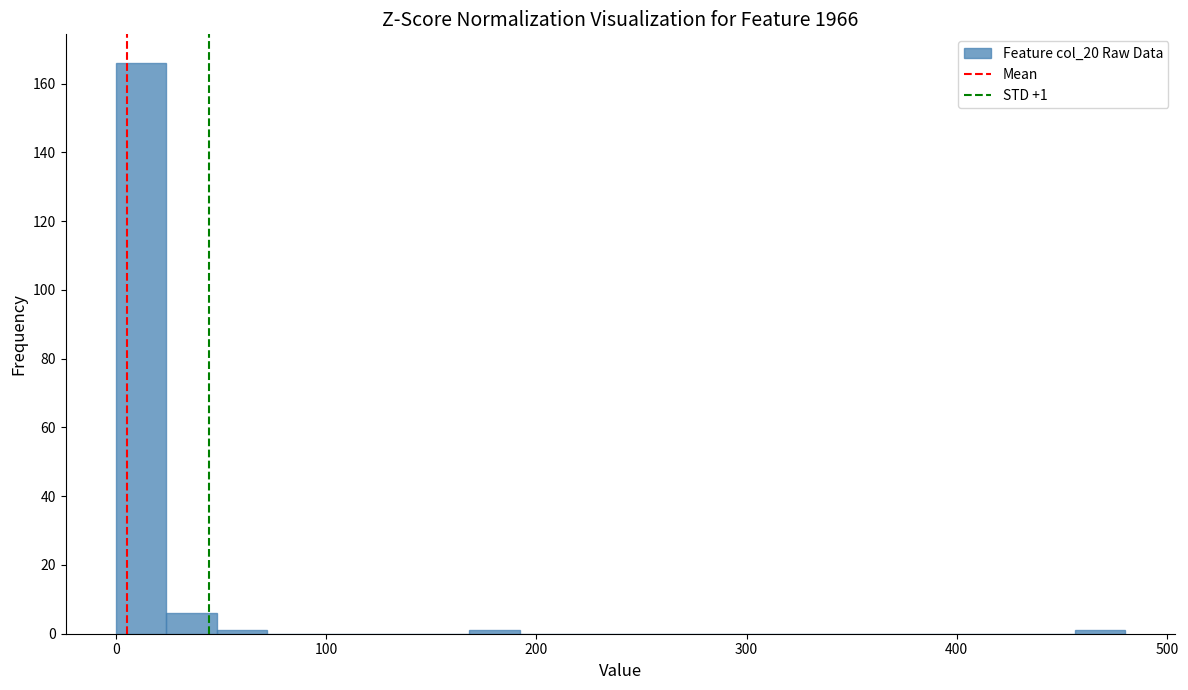

Read against the x-axis, roughly where is the centre of the tallest bar?

10